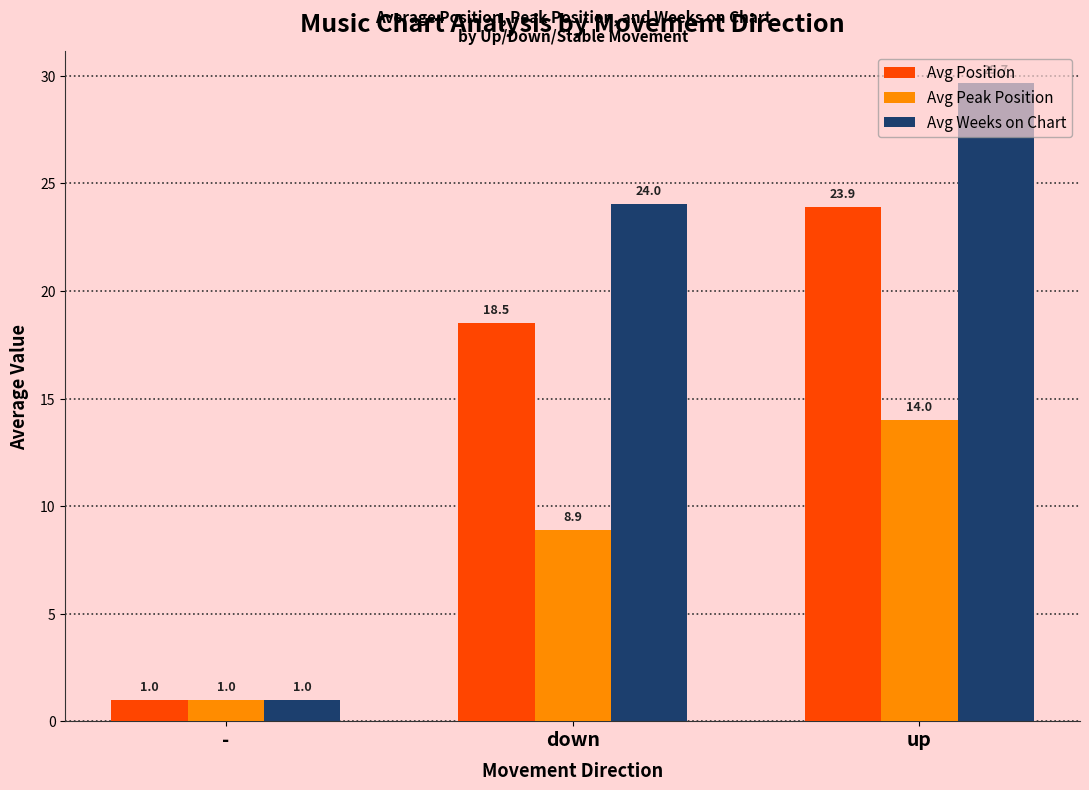

Which category has the highest value in the Avg Position series?

up